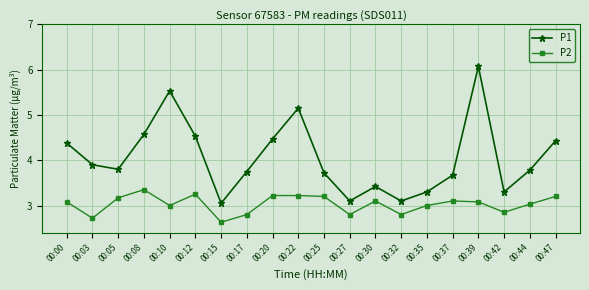

At which category does P1 reach its first local peak?

00:10